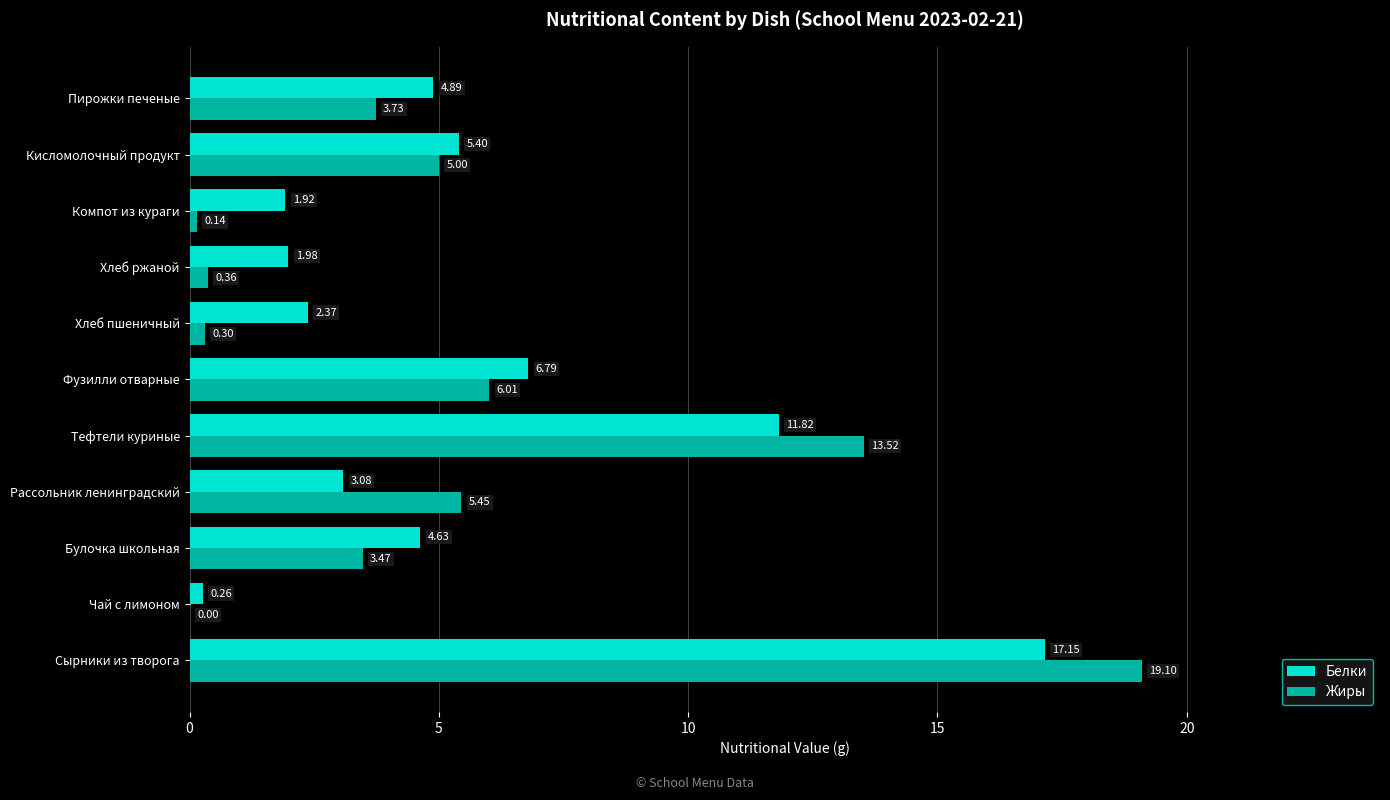

What is the sum of the Жиры values at Сырники из творога and Тефтели куриные?

32.6